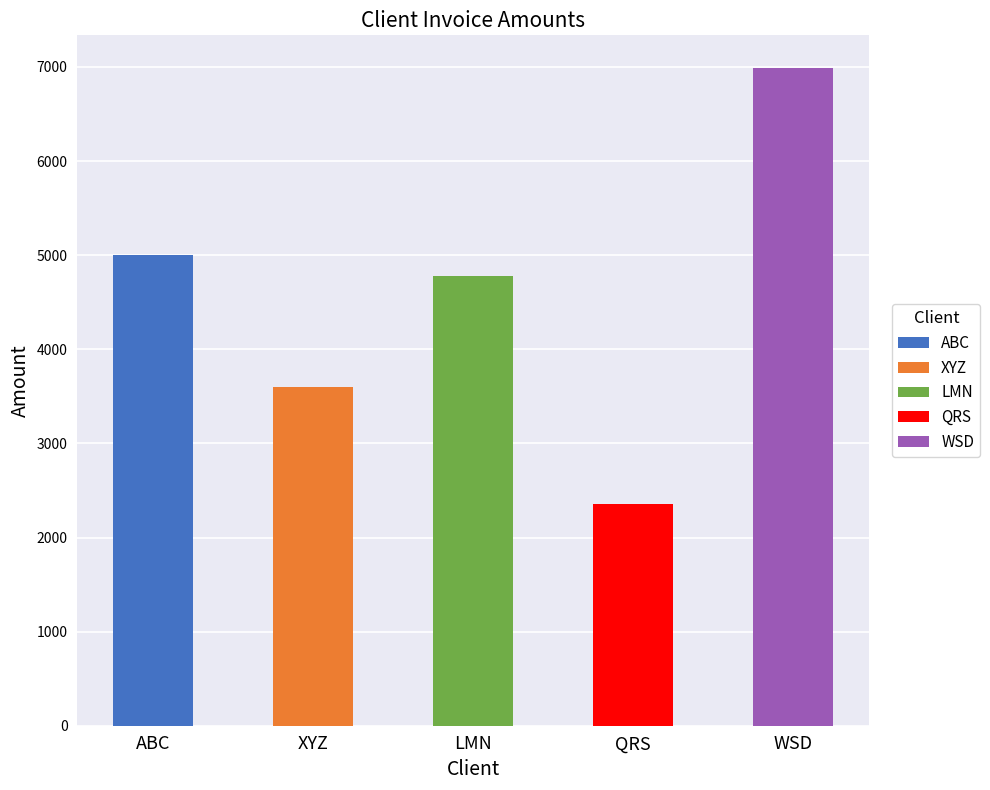

What is the label of the 4th bar from the left?

QRS